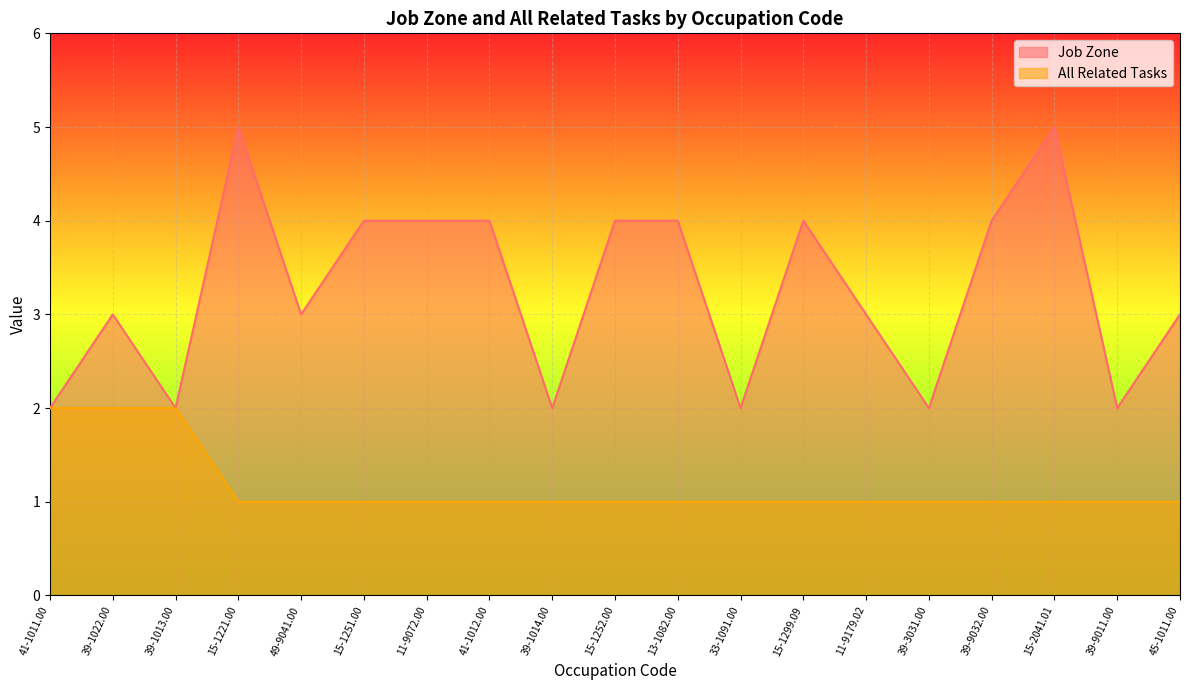

How many lines are shown in the chart?

2